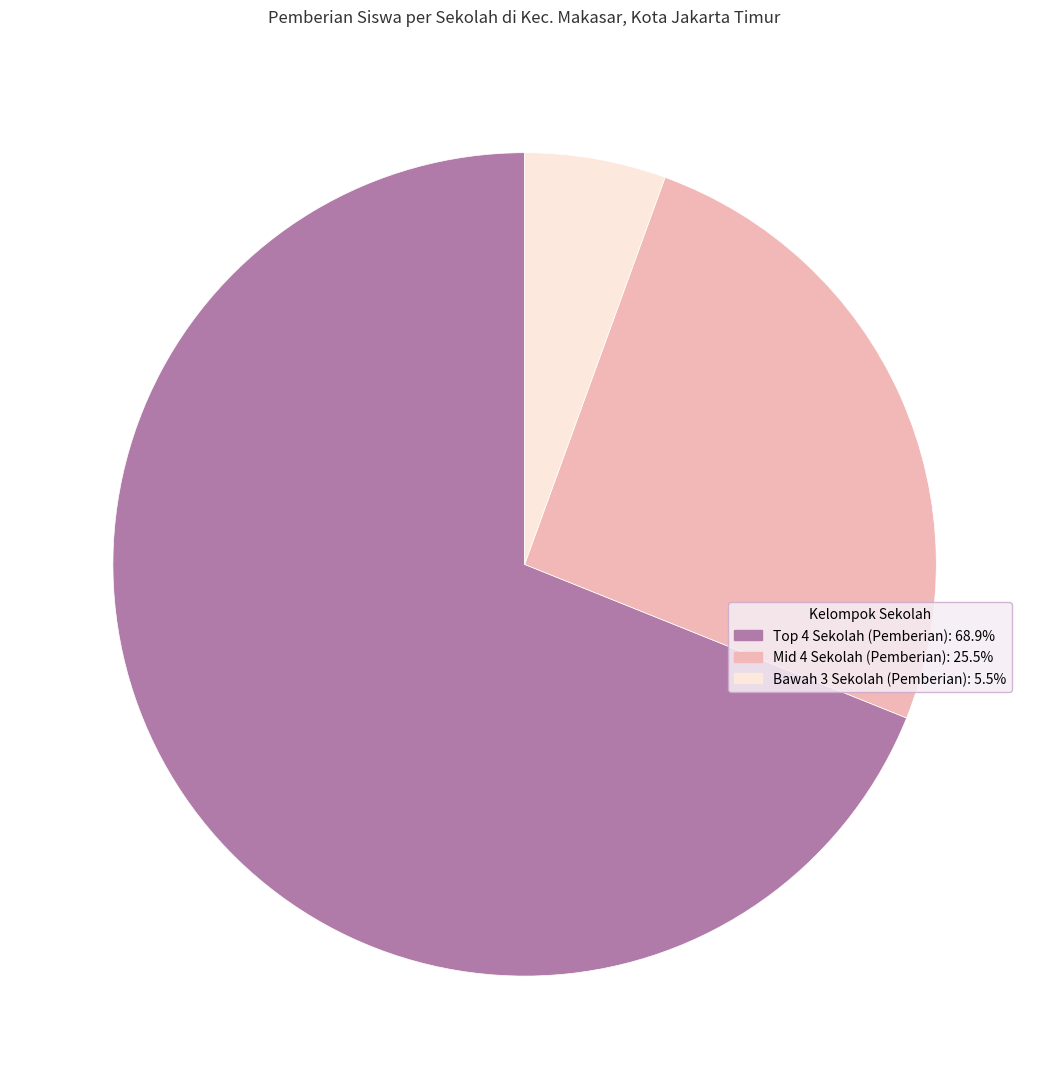

Is there a majority slice in this chart?

Yes